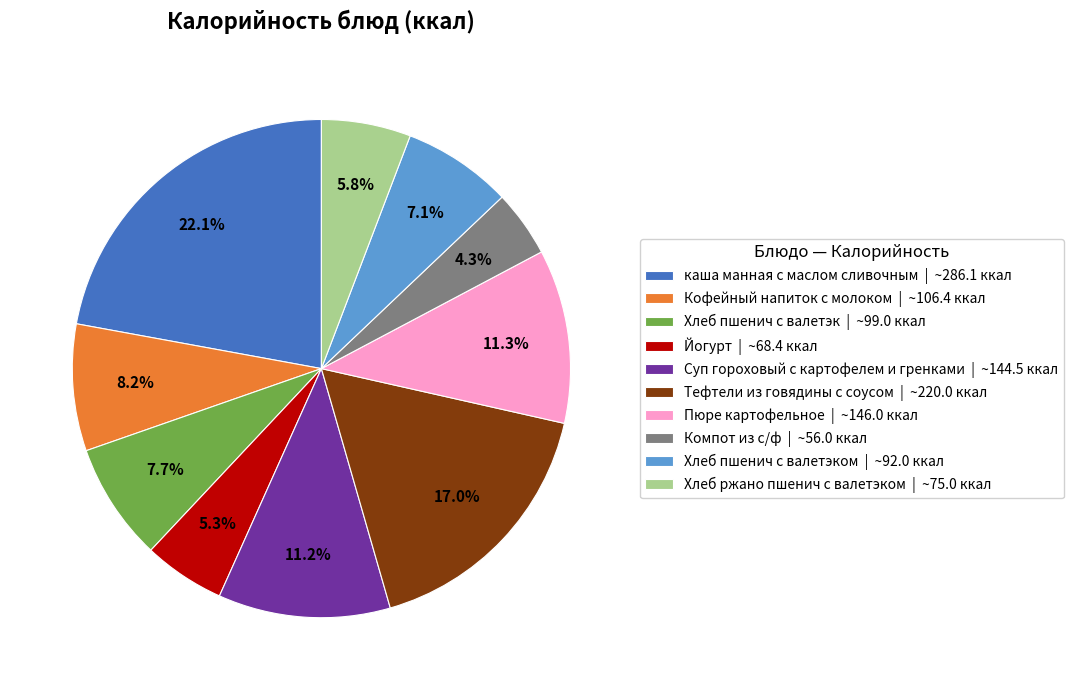

Is Хлеб пшенич с валетэк | ~99.0 ккал the majority of the pie?

No